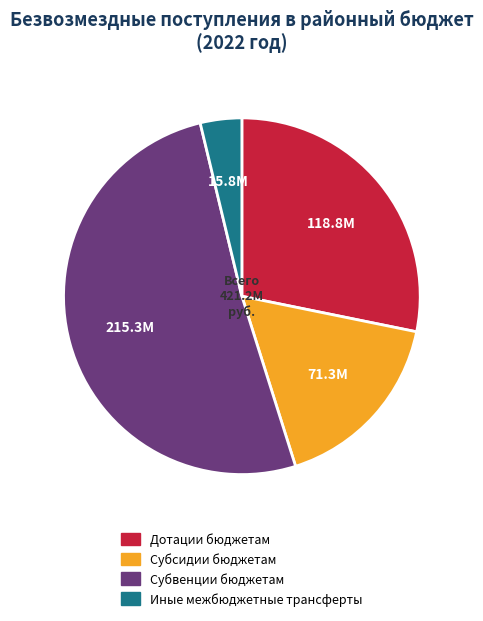

Approximately how many times larger is the value at Дотации бюджетам compared to Субсидии бюджетам?

1.7